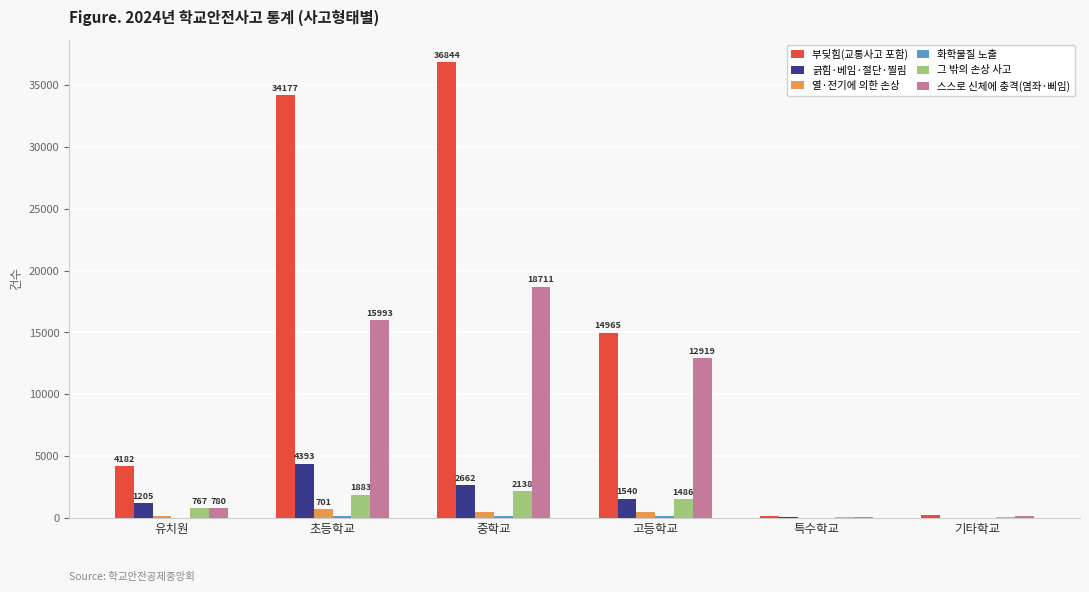

Is the value of 부딪힘(교통사고 포함) at 고등학교 greater than the value of 그 밖의 손상 사고 at 기타학교?

Yes